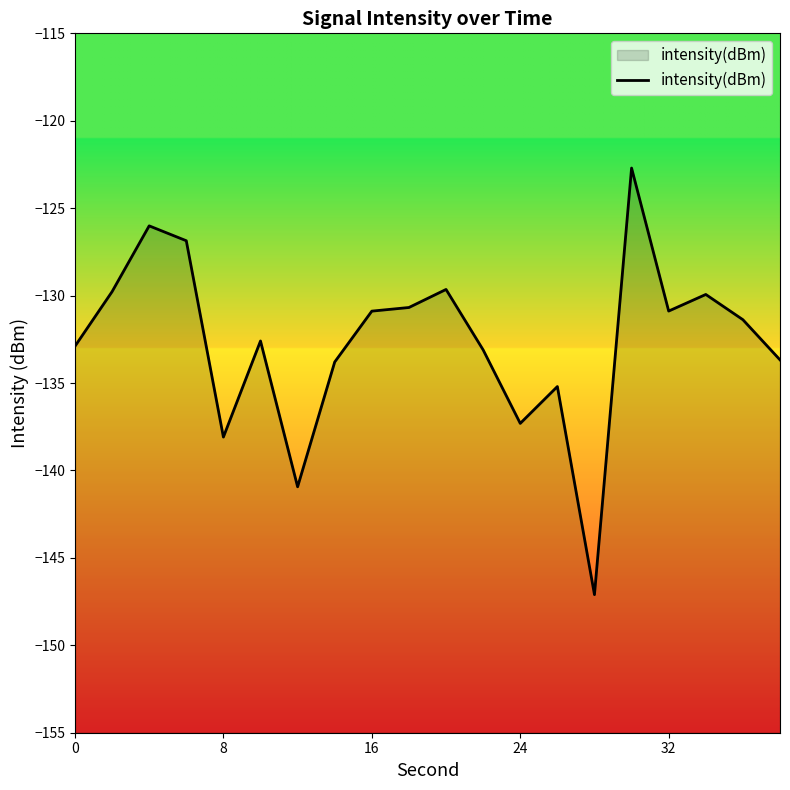

How many distinct data groups are displayed?

1